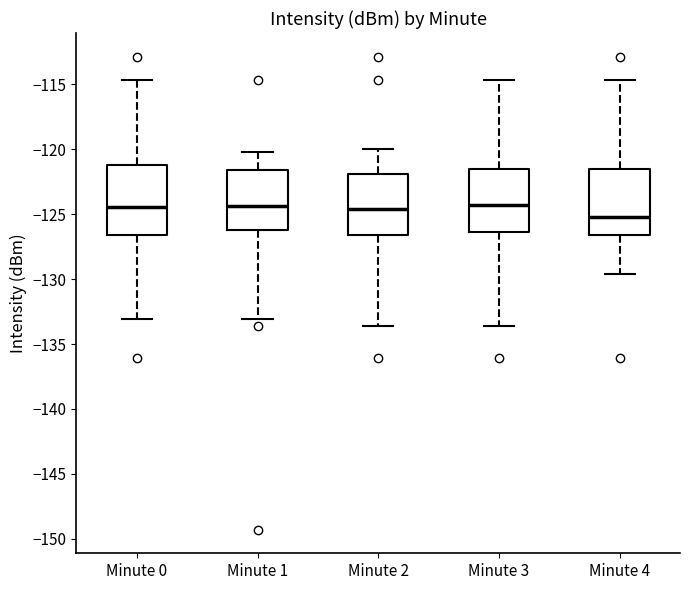

Reading left to right, transcribe this box plot: for each box, give where its median line is, the range the box spans, and where its two whiskers end, as read against the y-axis. The values are not printed on the chart, so give them approximately, as read against the axis.

Minute 0: median -124.5, box -126.5 to -121.0, whiskers -133.0 to -114.5
Minute 1: median -124.5, box -126.0 to -121.5, whiskers -133.0 to -120.0
Minute 2: median -124.5, box -126.5 to -122.0, whiskers -133.5 to -120.0
Minute 3: median -124.5, box -126.5 to -121.5, whiskers -133.5 to -114.5
Minute 4: median -125.0, box -126.5 to -121.5, whiskers -129.5 to -114.5